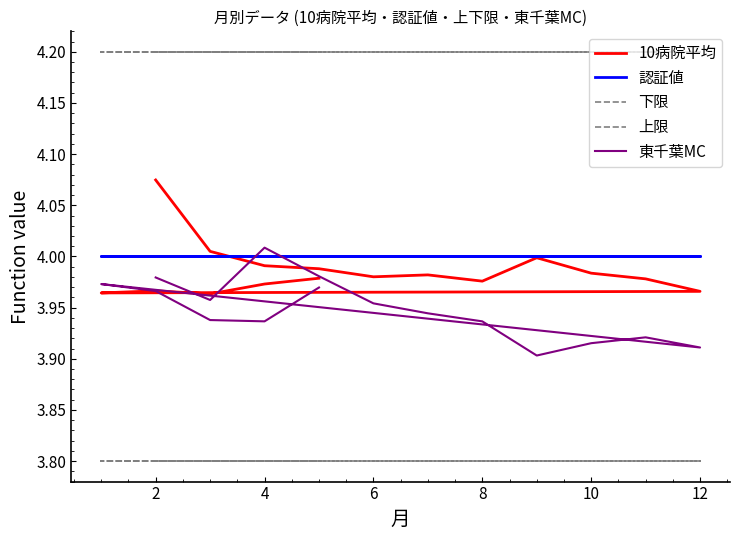

True or false: 上限 and 下限 cross at least once.

False